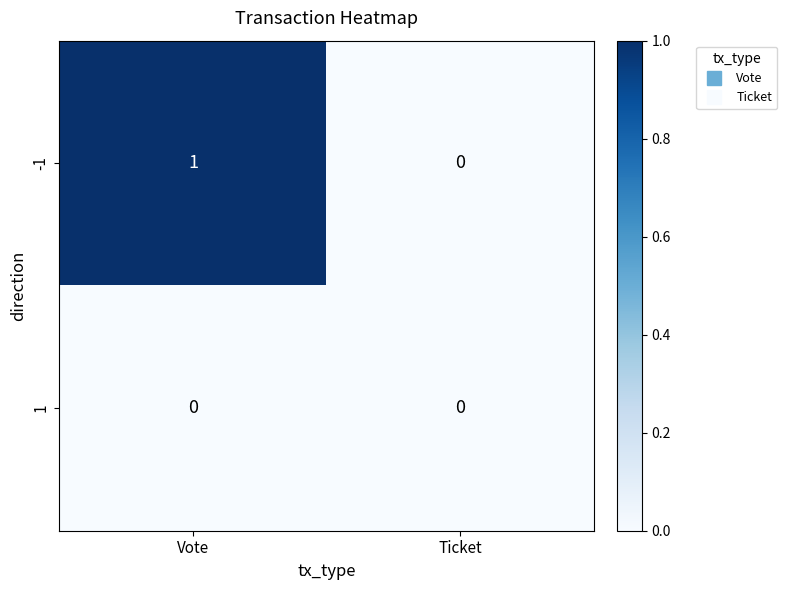

The 1 series shows 0 at Vote. True or false?

True